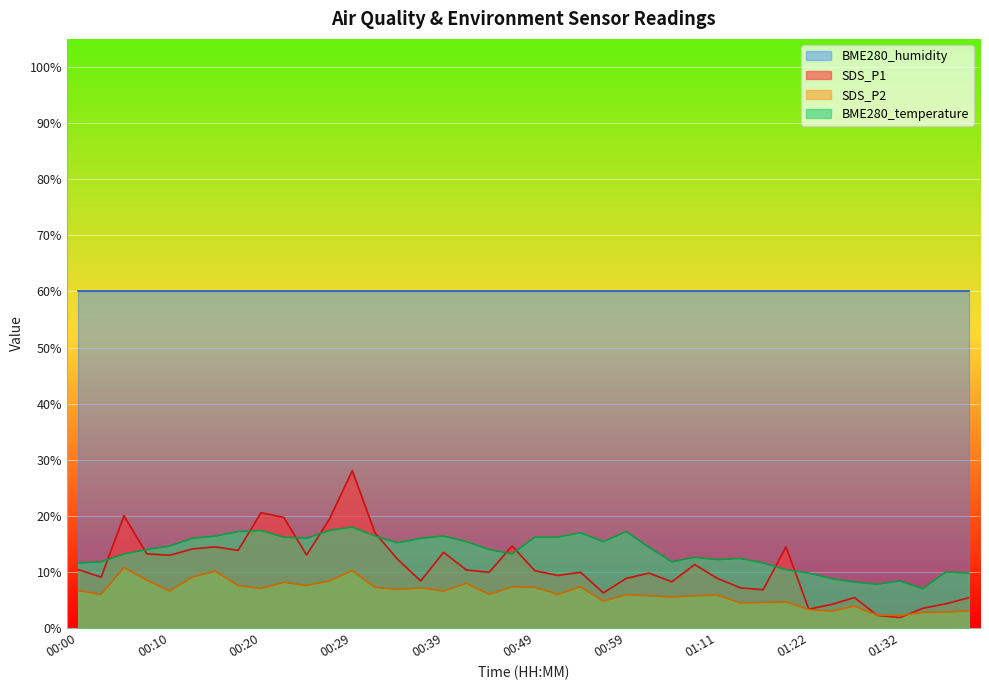

Where is BME280_temperature nearest to the value 12?

00:02